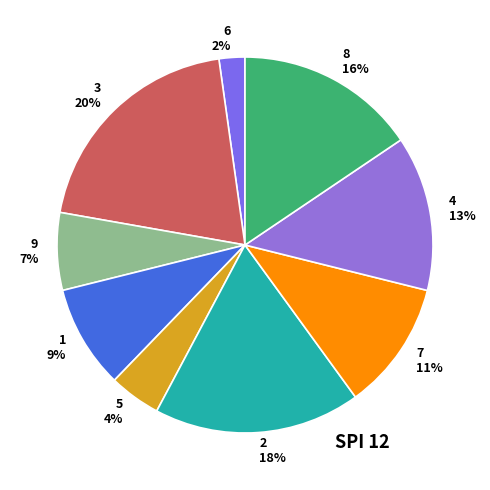

Between 4 13% and 7 11%, which is larger?

4 13%